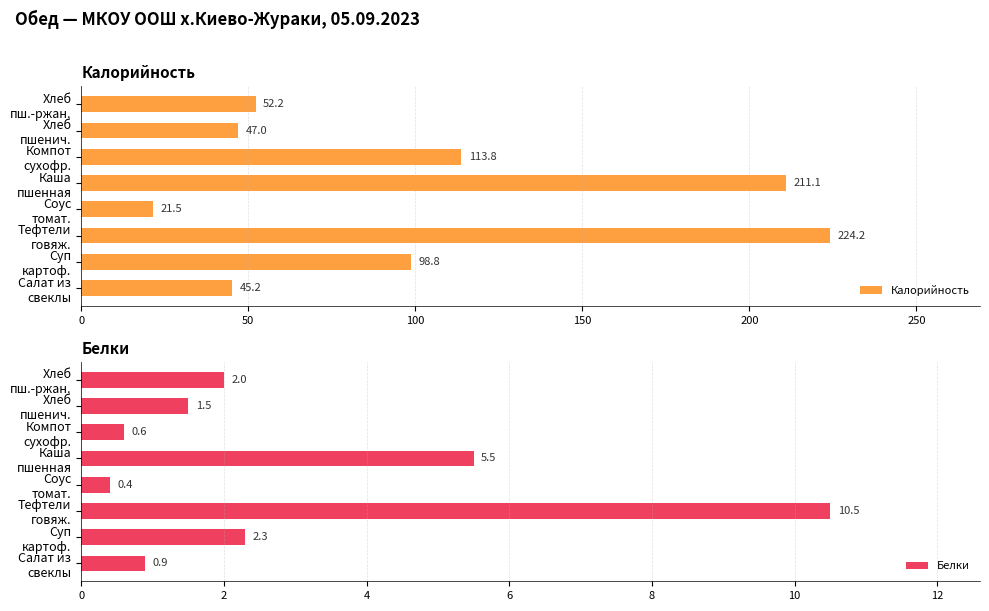

Rank the series by their average value, from lowest to highest.

Белки, Калорийность